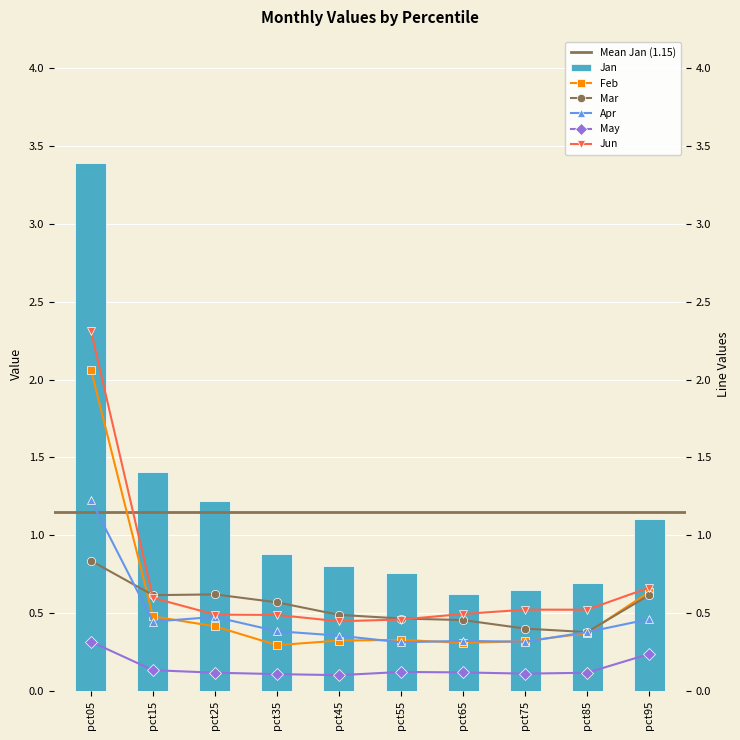

Count the Jun values in the range 0 to 1.

9